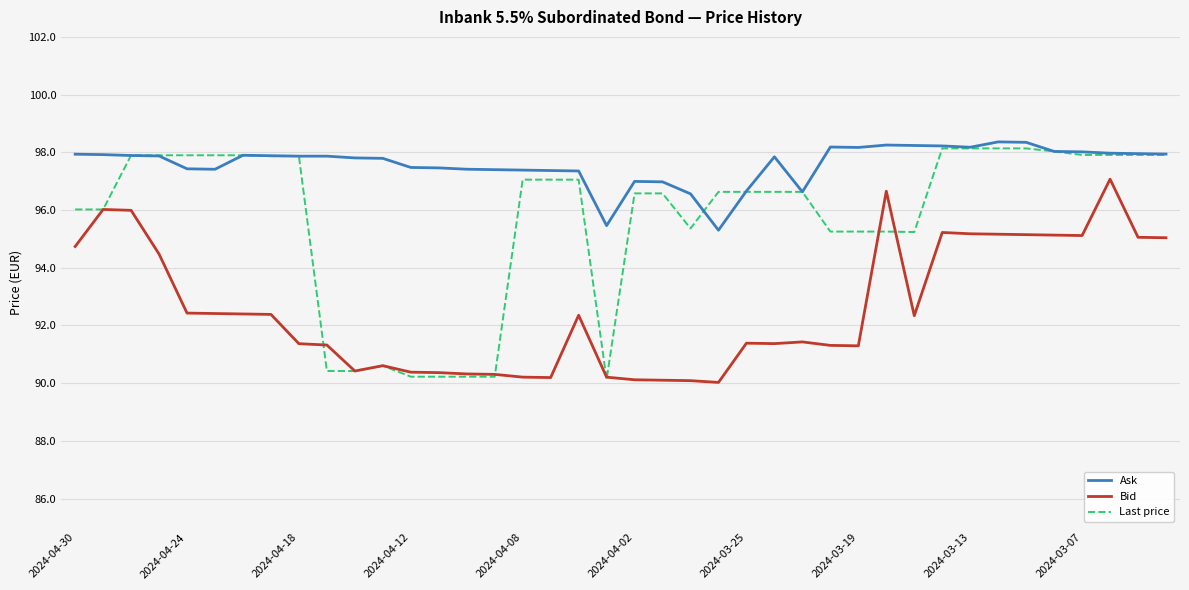

True or false: Bid and Ask intersect in this chart.

False